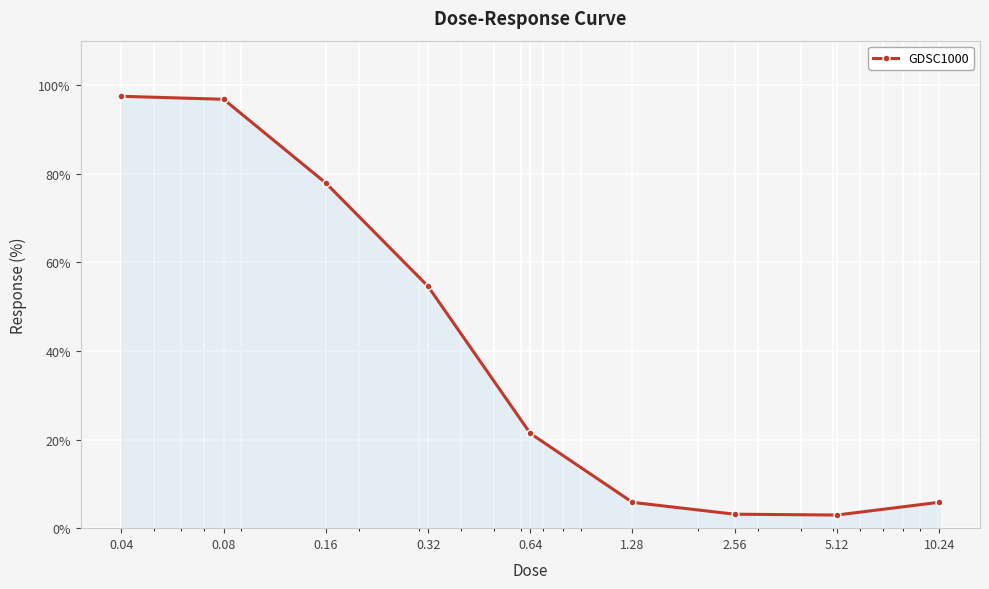

How many data points are less than 21?

4